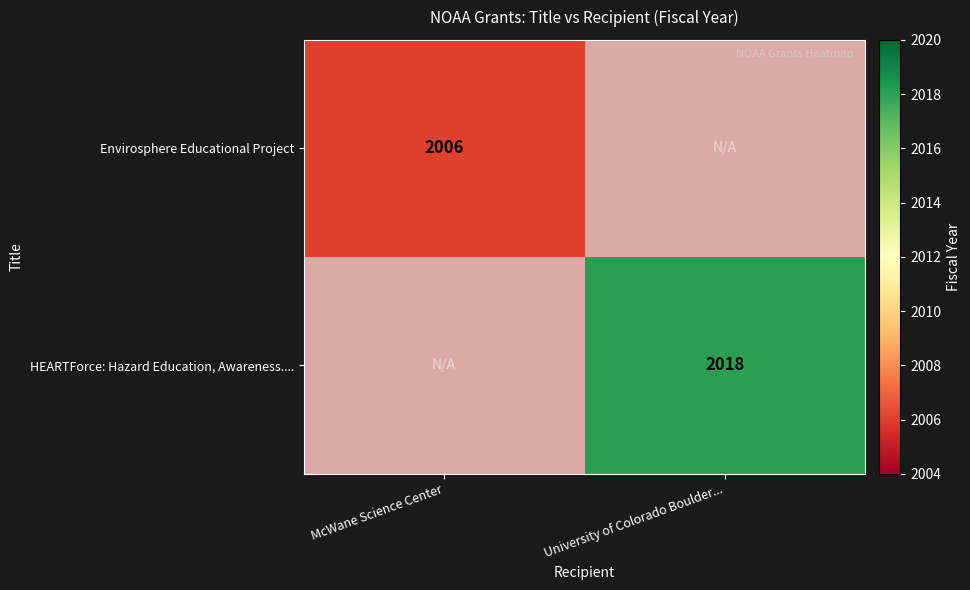

At which category is the sum across all series the highest?

University of Colorado Boulder...